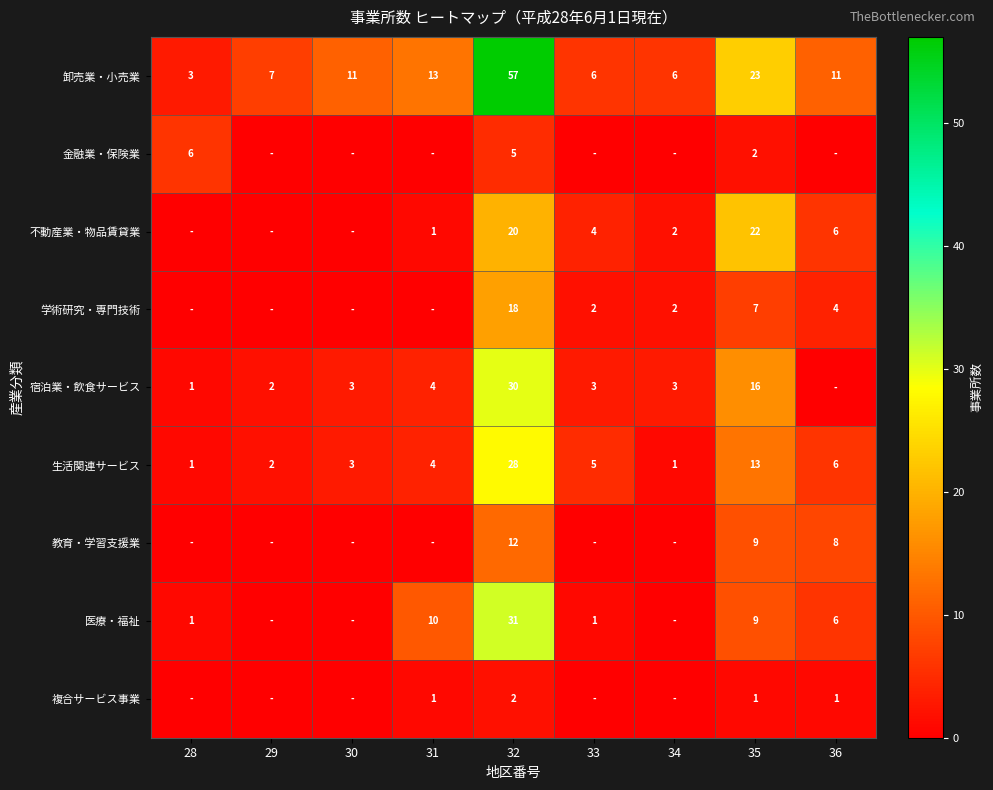

What is the difference between the highest and lowest values at 35?

22